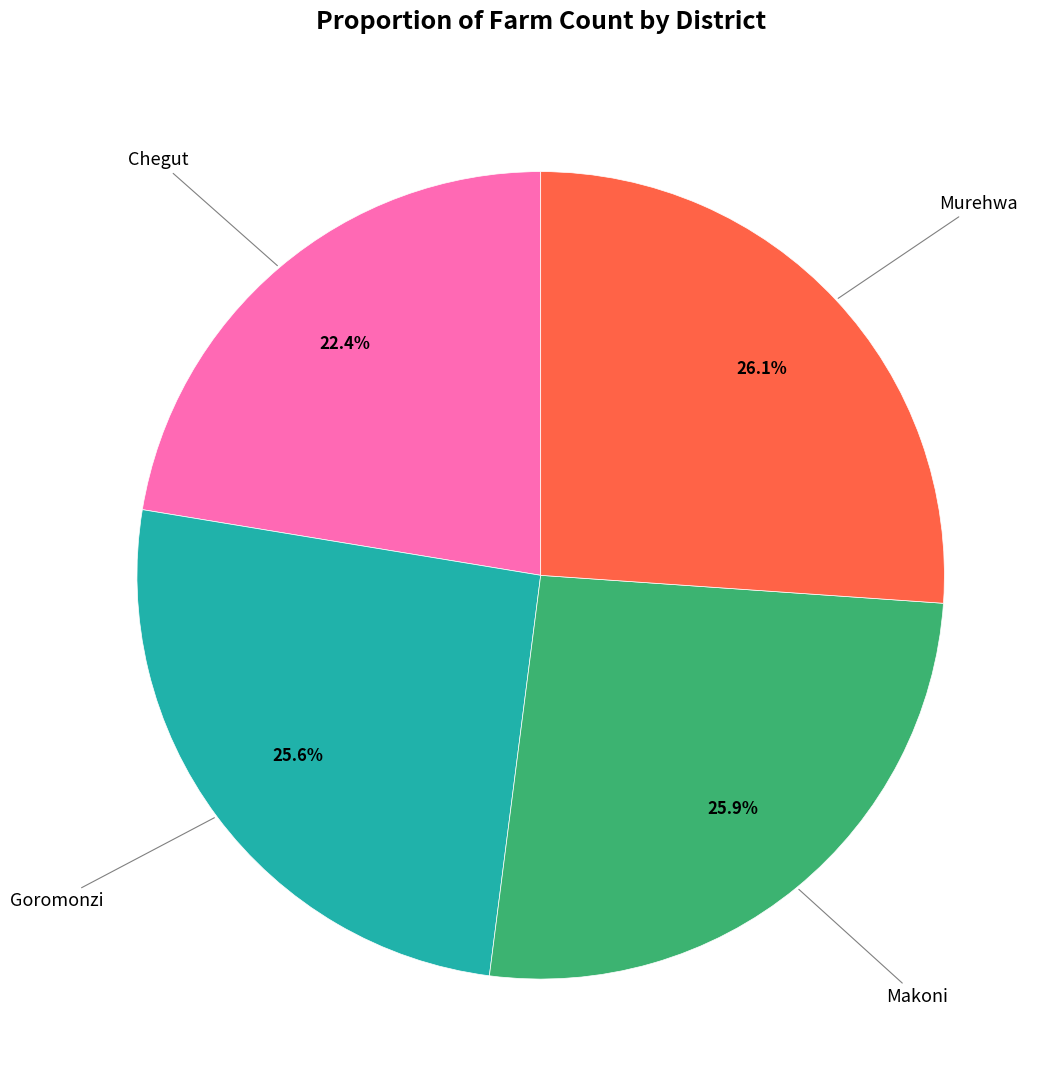

Is there a majority slice in this chart?

No